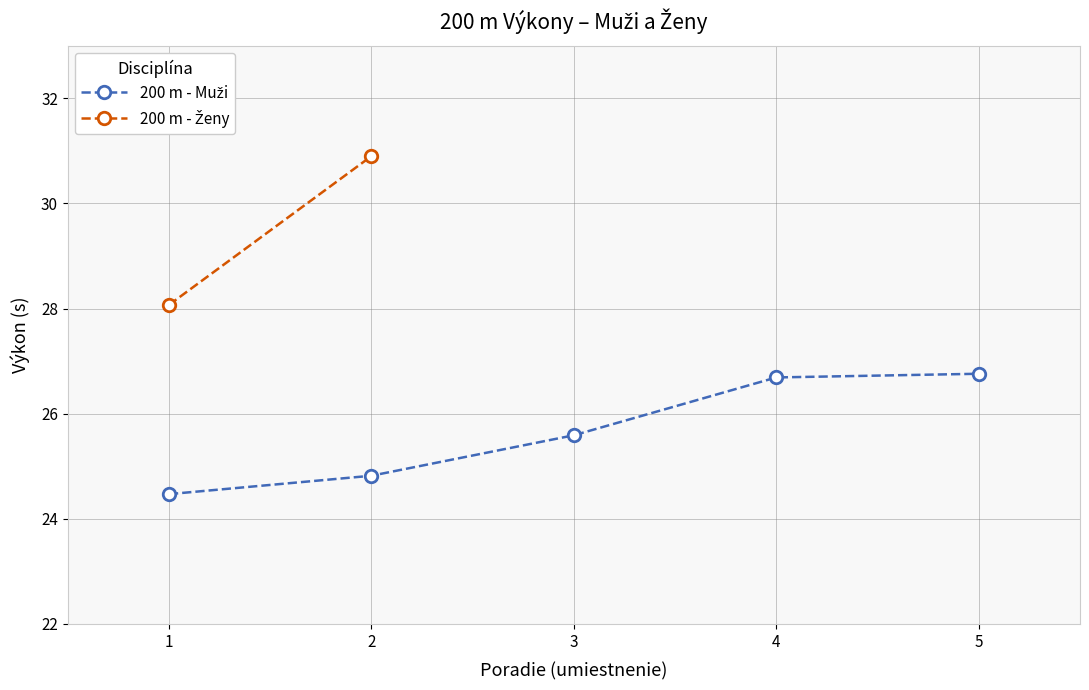

Between 3 and 5, which is larger?

5